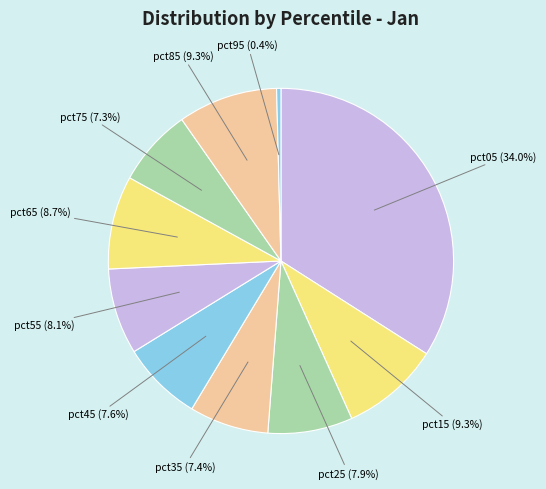

Is there any slice that represents more than half of the pie?

No